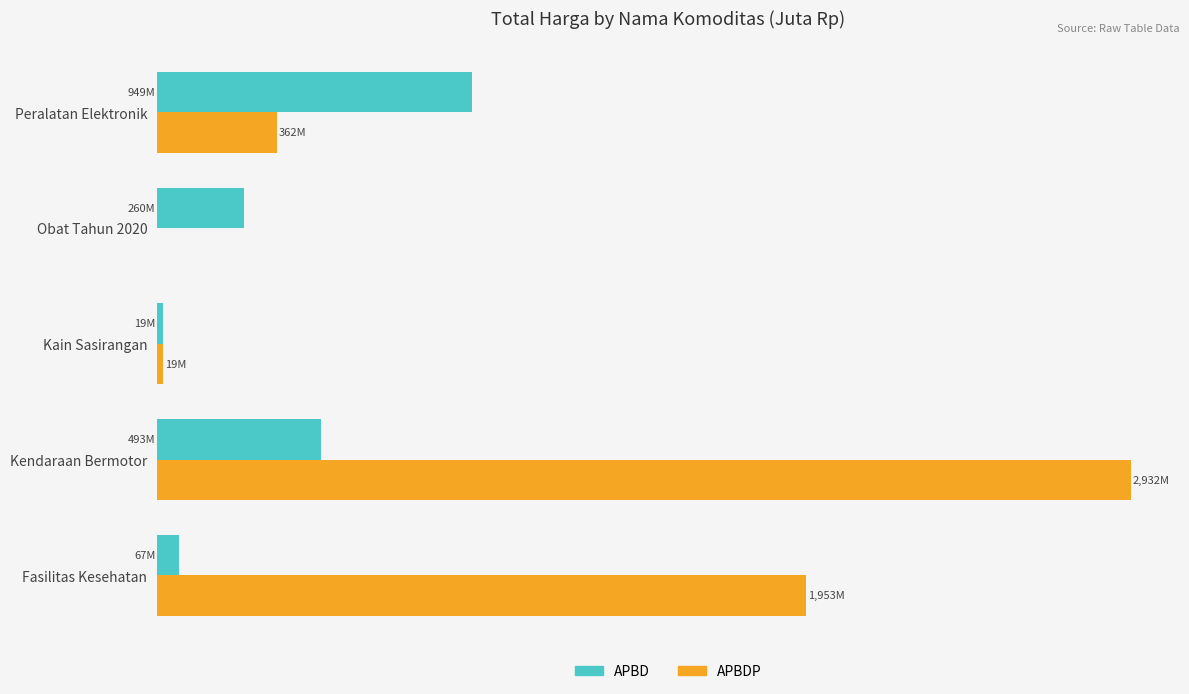

What are all the series names shown in the legend?

APBD, APBDP